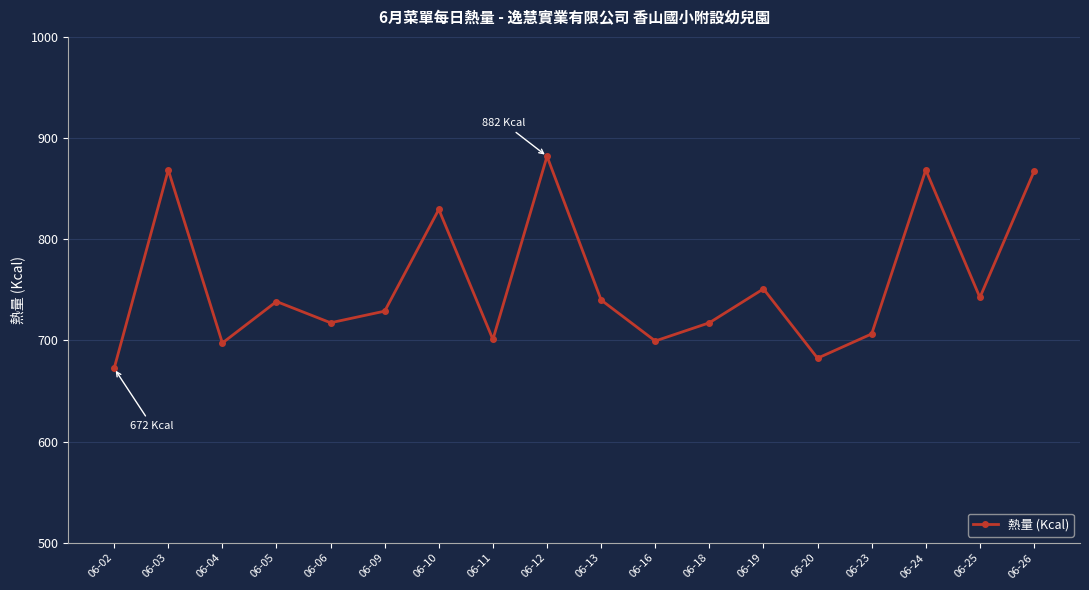

What is the ratio of the value at 06-03 to the value at 06-25?

1.2